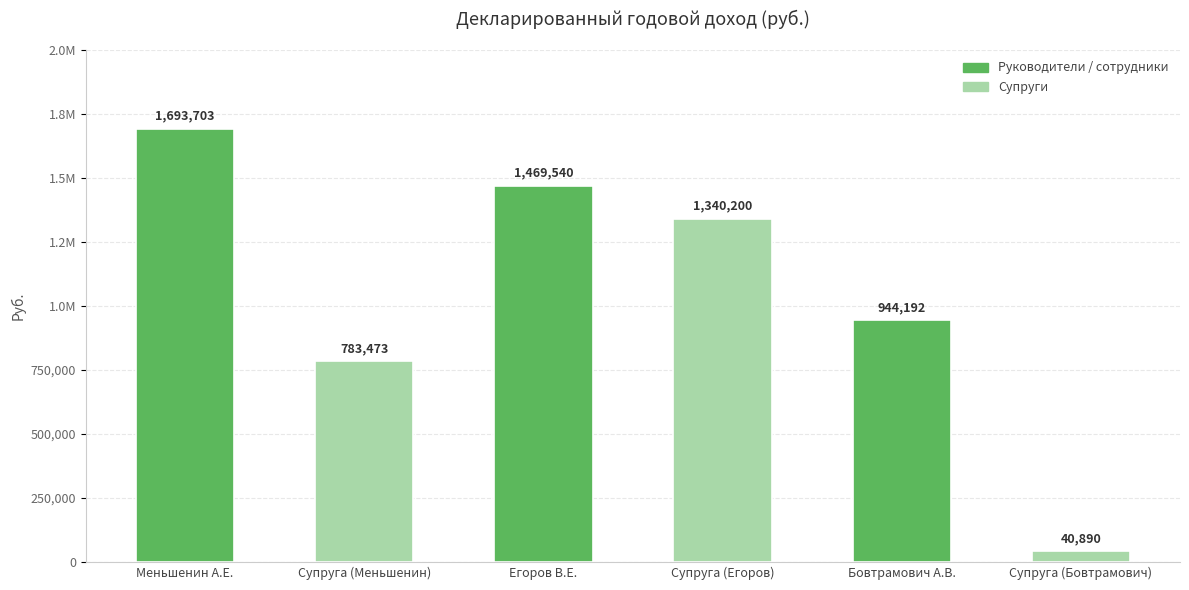

How many data points are less than 1340199?

3